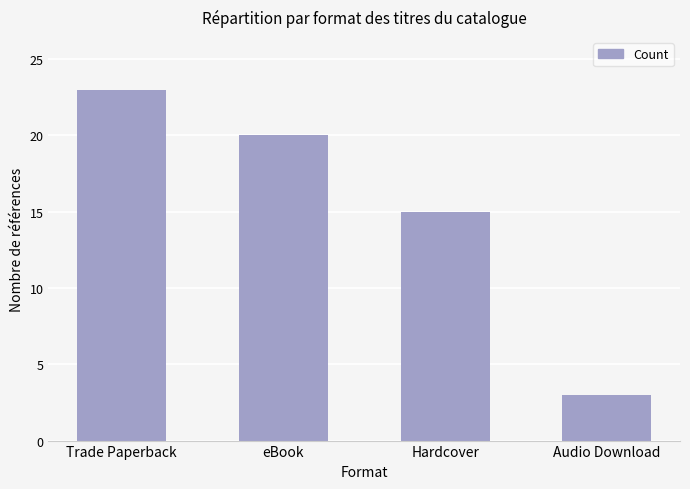

What position from the right is eBook?

3